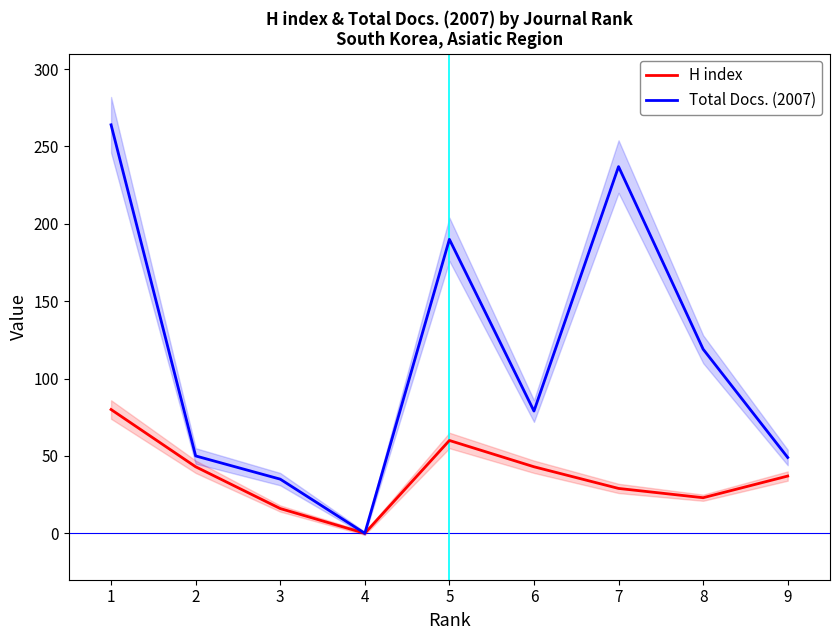

How many distinct data groups are displayed?

2